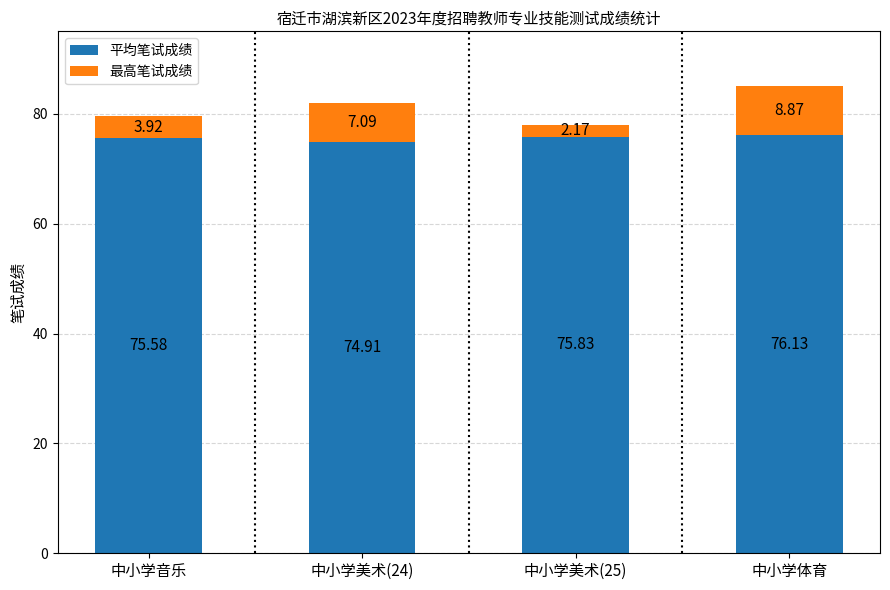

At which label does 平均笔试成绩 reach its peak?

中小学体育